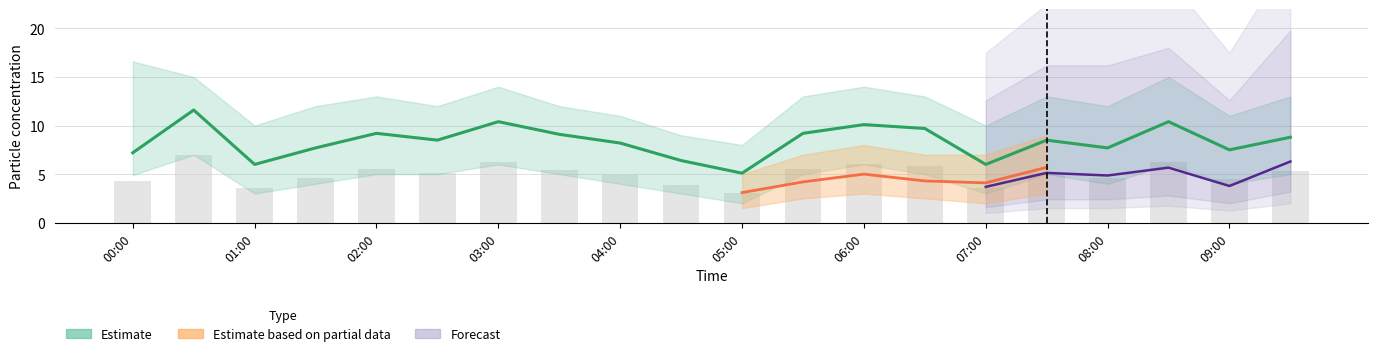

What is the label of the 10th bar from the right?

05:00